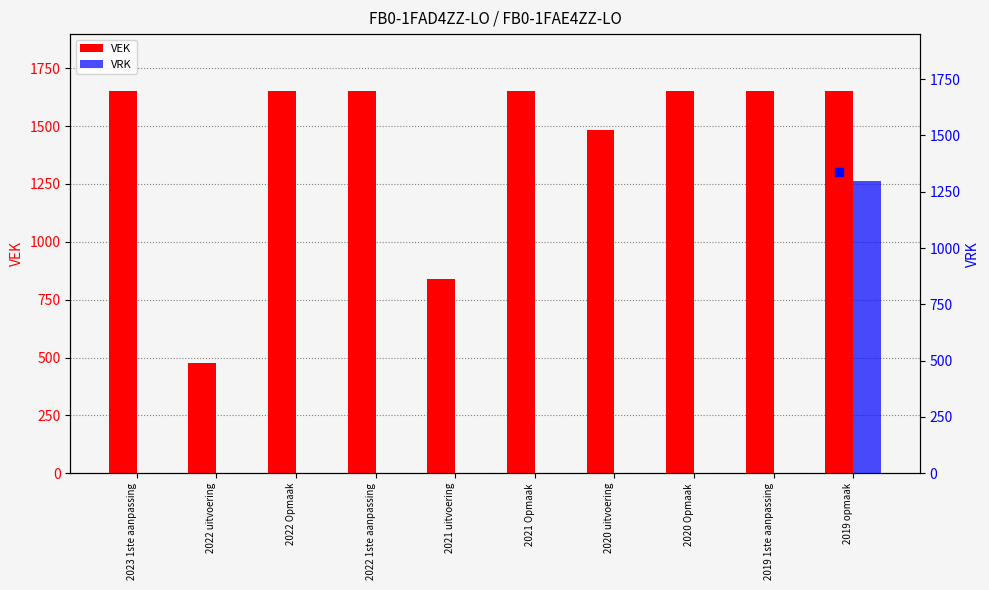

How many bars are there in each group?

2